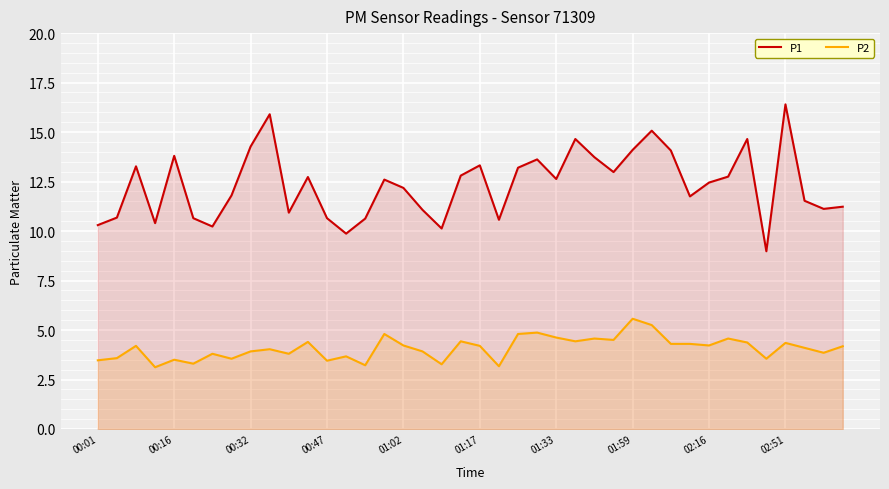

Rank the series by their average value, from highest to lowest.

P1, P2